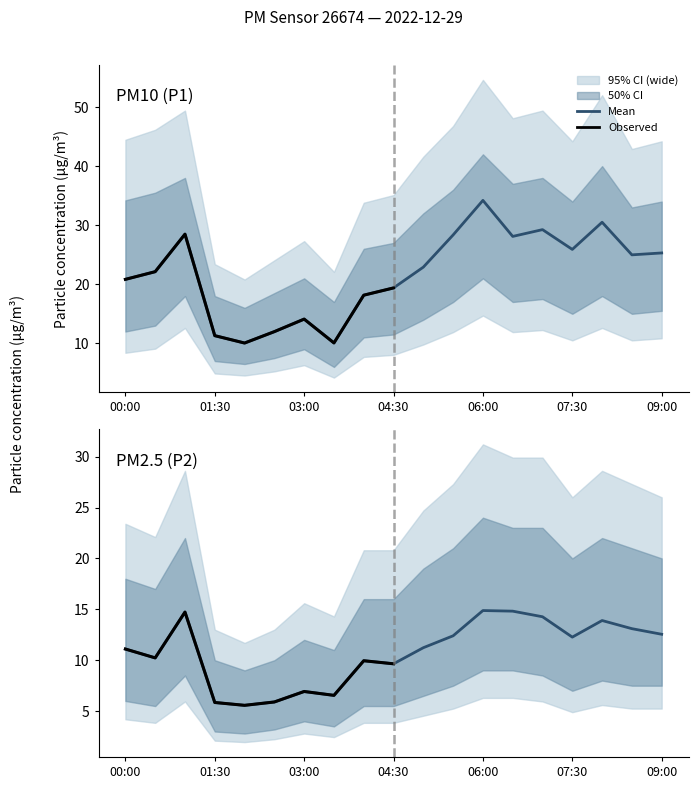

Which series has the largest total across all categories?

P1